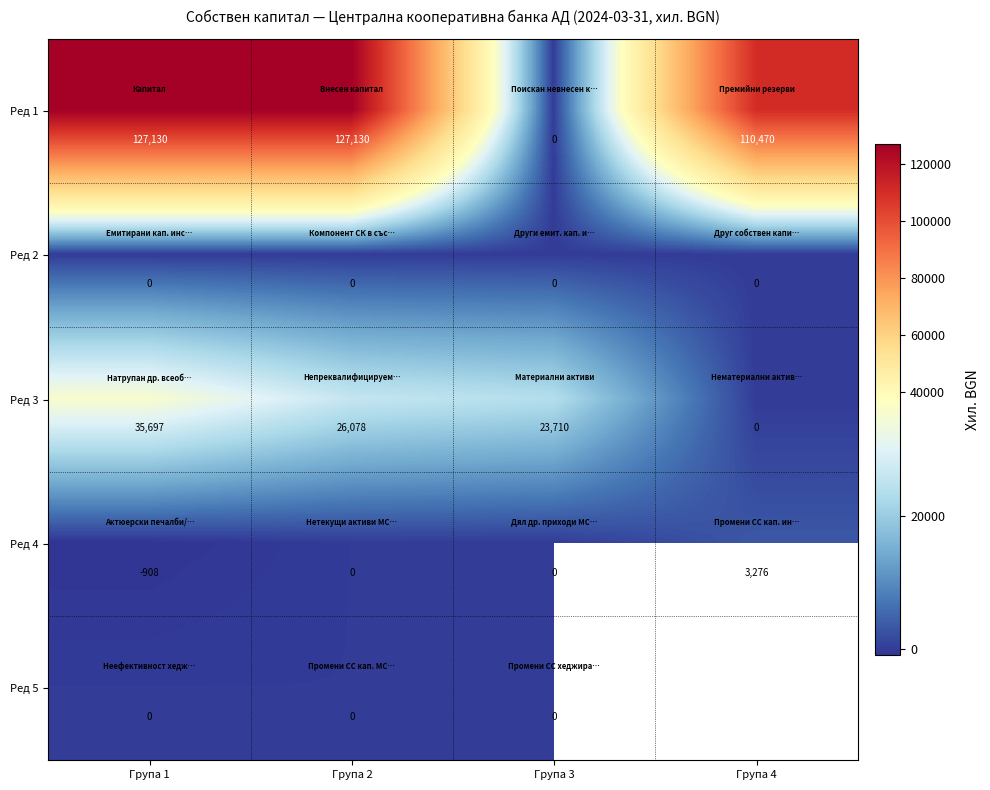

Rank the categories by Ред 3 value from lowest to highest.

Група 4, Група 3, Група 2, Група 1